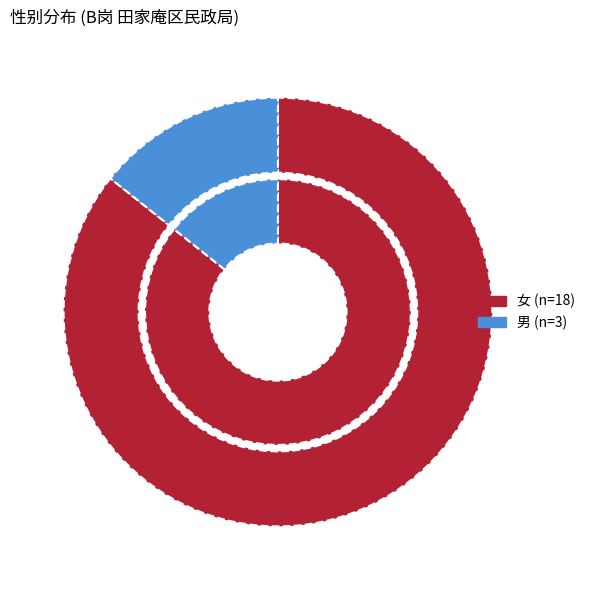

What is the change in value from 女 to 男?

-15